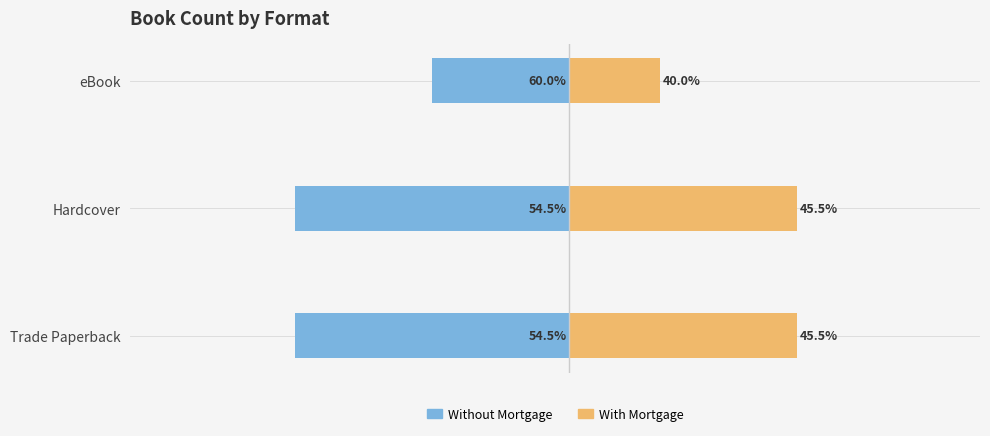

Are the bars grouped side by side (vs. stacked)?

Yes